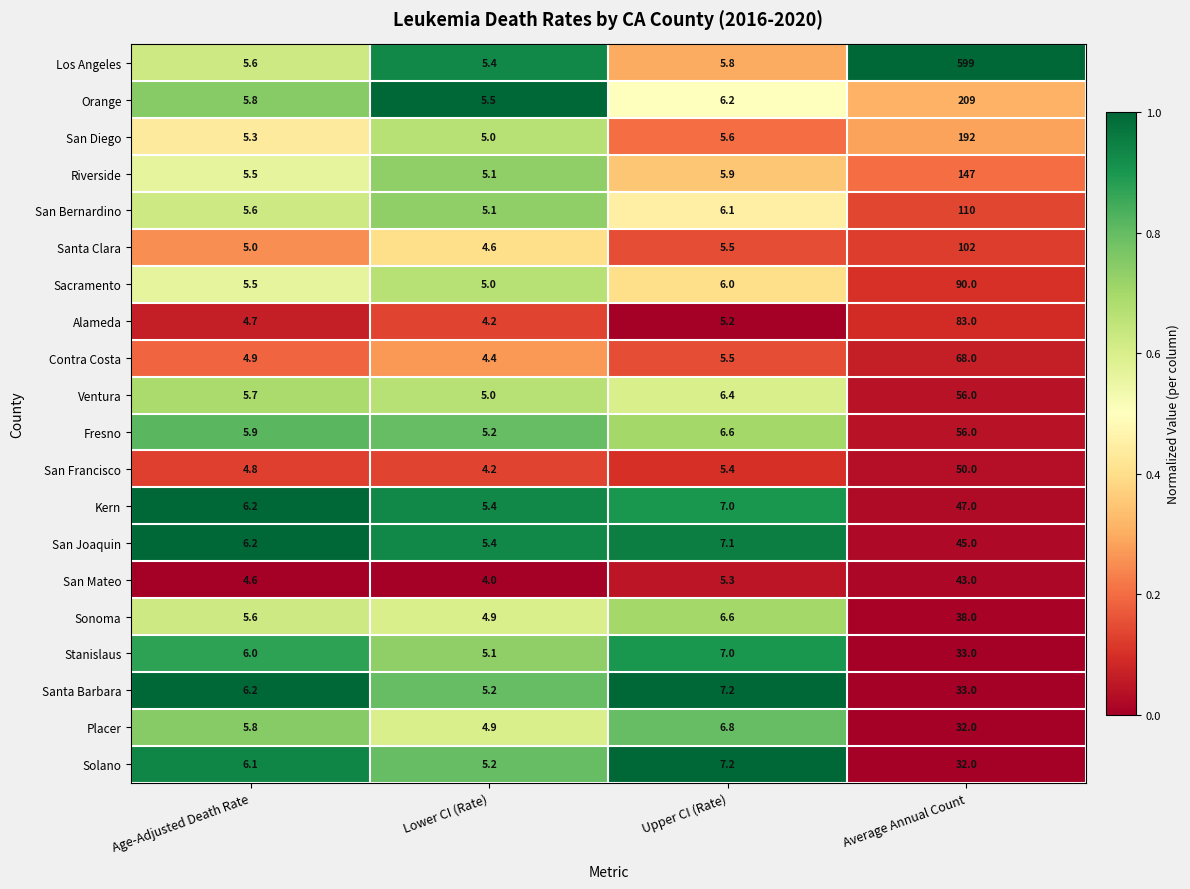

Is the value of Sacramento at Age-Adjusted Death Rate greater than the value of San Diego at Upper CI (Rate)?

No